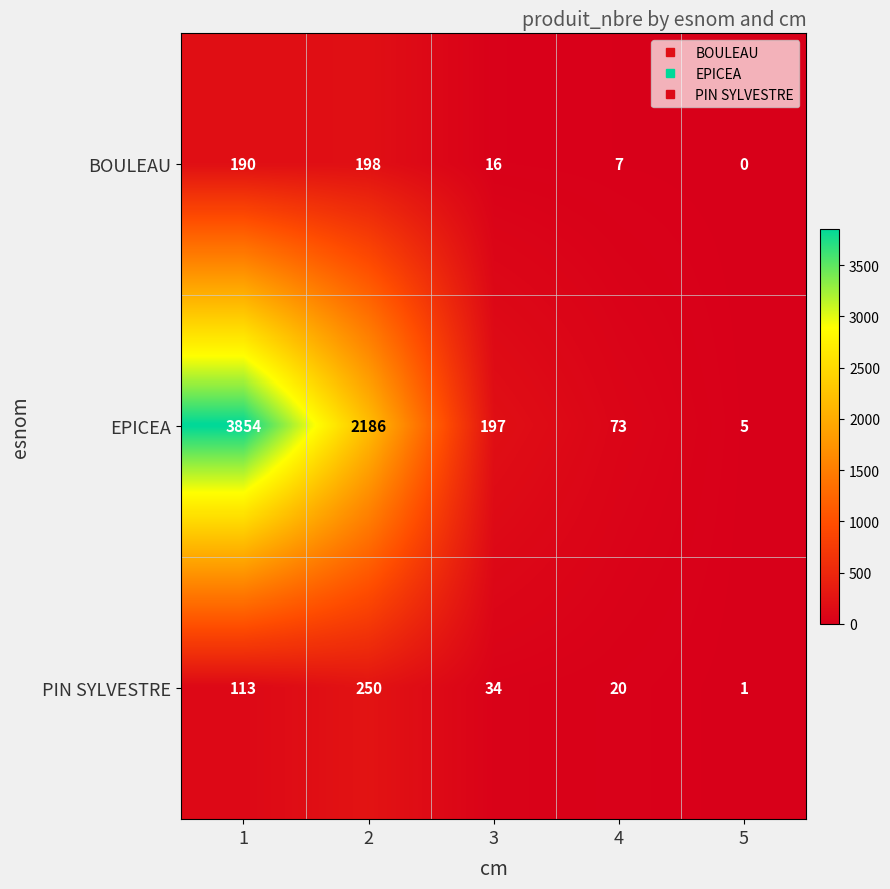

List the series in order of their peak value, lowest first.

BOULEAU, PIN SYLVESTRE, EPICEA